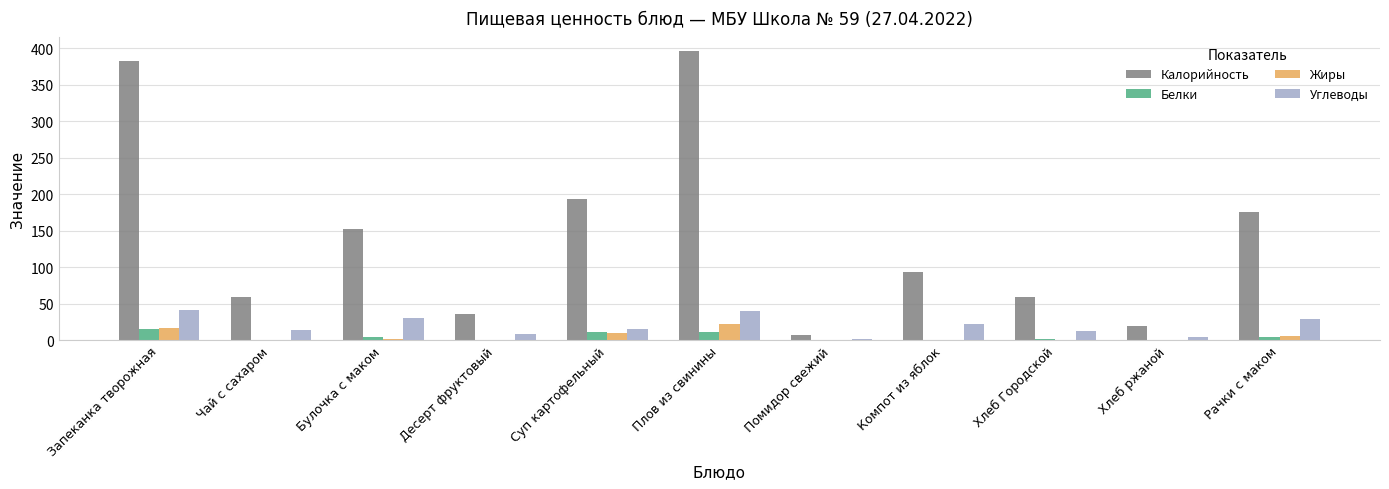

Between Десерт фруктовый and Рачки с маком, which series saw the biggest shift?

Калорийность